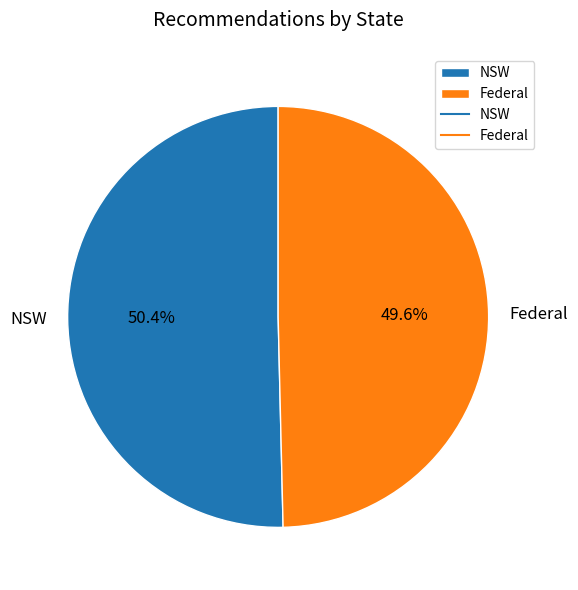

True or false: Federal accounts for 50% of the total.

True